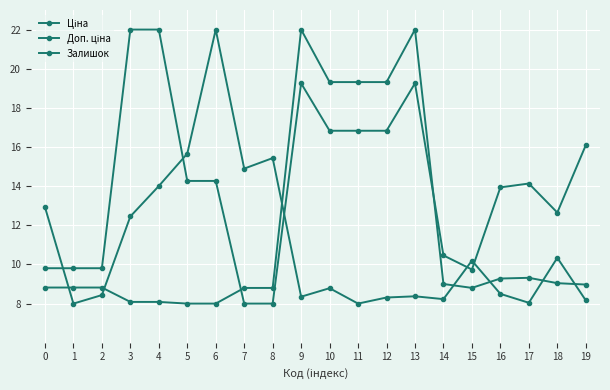

At 4, list the series in order from largest to smallest.

Доп. ціна, Залишок, Ціна